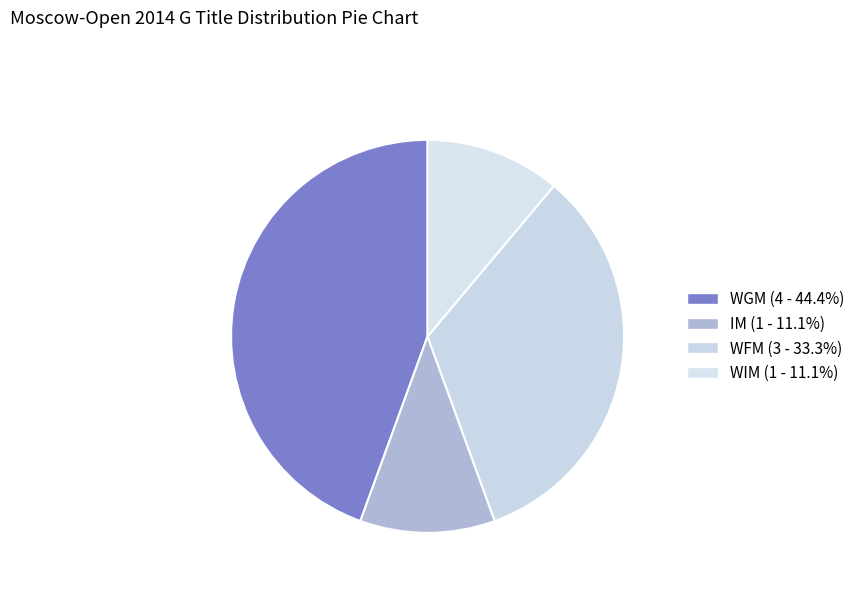

To the nearest percent, what percentage of the pie is WFM?

33%